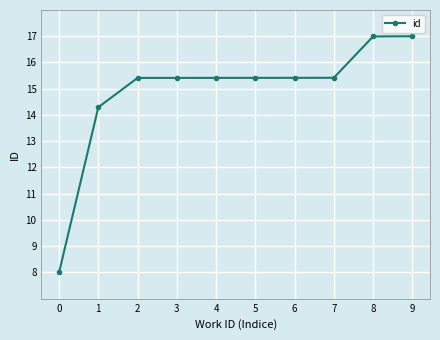

The value at 8 is 25.3. True or false?

False